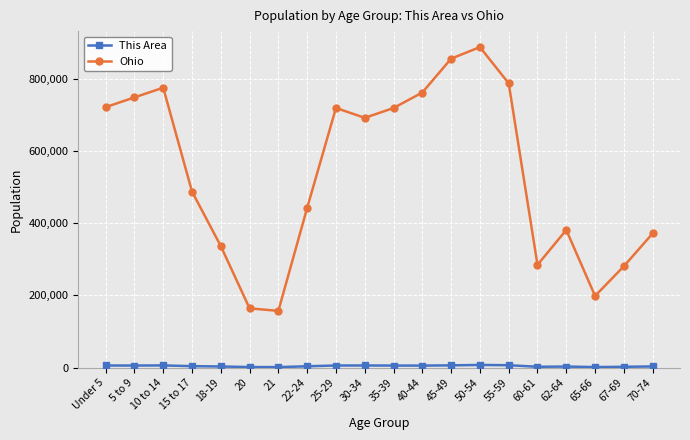

True or false: Ohio has more than 2 points higher than both neighbors.

True